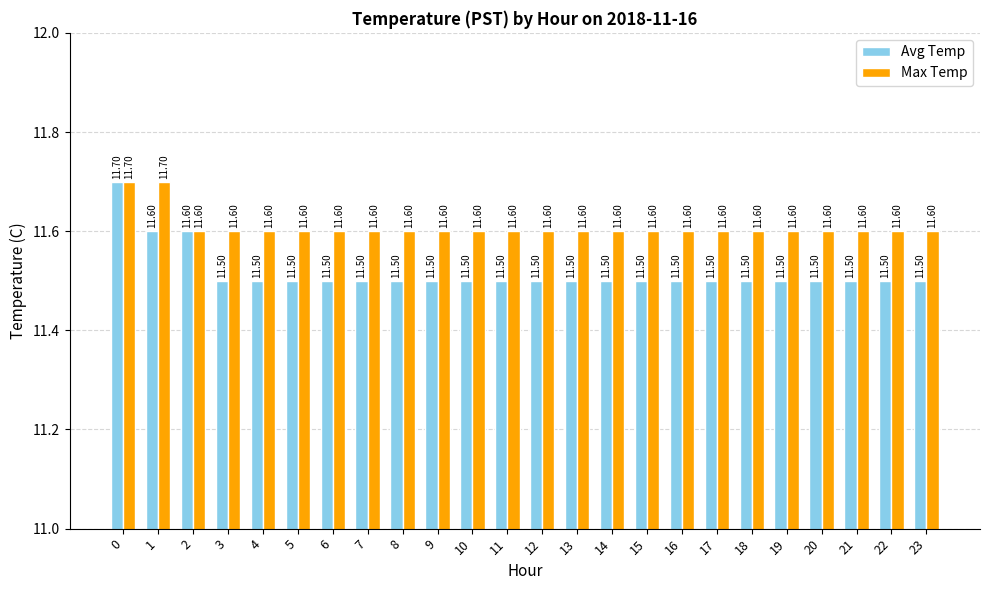

Reading right to left, list all the values displayed in this chart.

Avg Temp: 23=11.5	22=11.5	21=11.5	20=11.5	19=11.5	18=11.5	17=11.5	16=11.5	15=11.5	14=11.5	13=11.5	12=11.5	11=11.5	10=11.5	9=11.5	8=11.5	7=11.5	6=11.5	5=11.5	4=11.5	3=11.5	2=11.6	1=11.6	0=11.7
Max Temp: 23=11.6	22=11.6	21=11.6	20=11.6	19=11.6	18=11.6	17=11.6	16=11.6	15=11.6	14=11.6	13=11.6	12=11.6	11=11.6	10=11.6	9=11.6	8=11.6	7=11.6	6=11.6	5=11.6	4=11.6	3=11.6	2=11.6	1=11.7	0=11.7